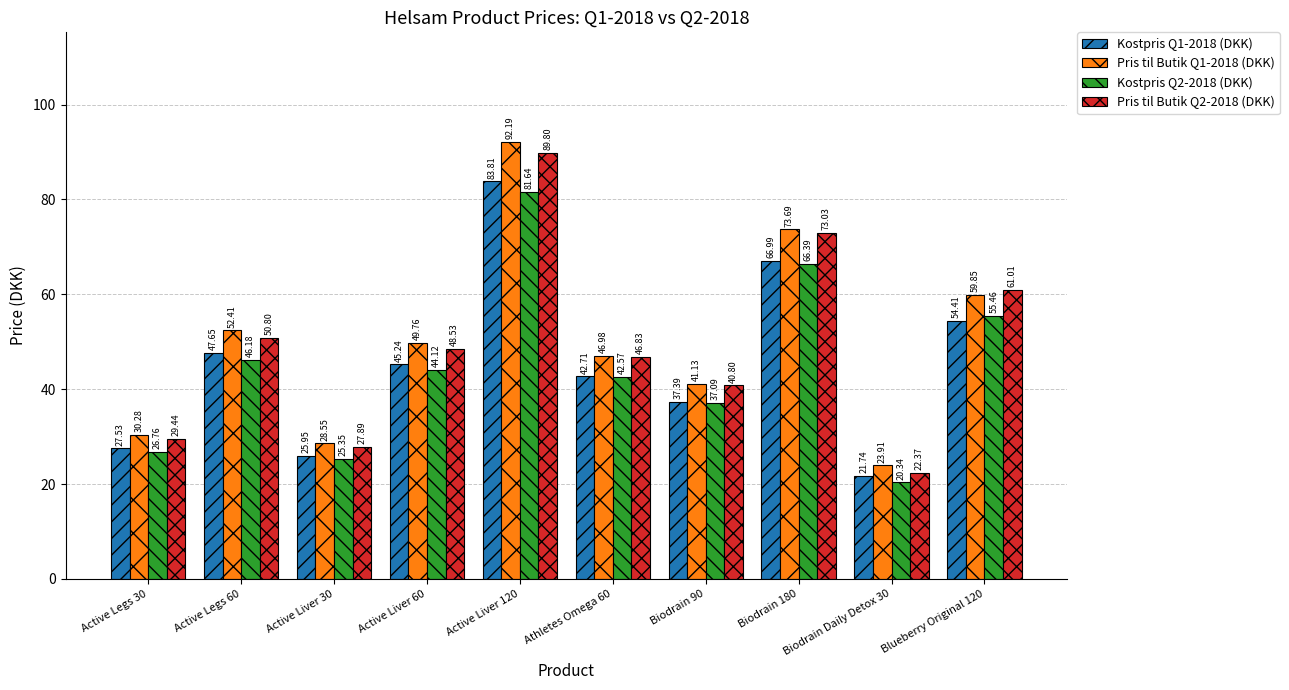

The value of Pris til Butik Q1-2018 (DKK) at Active Liver 30 is 28.5. True or false?

True